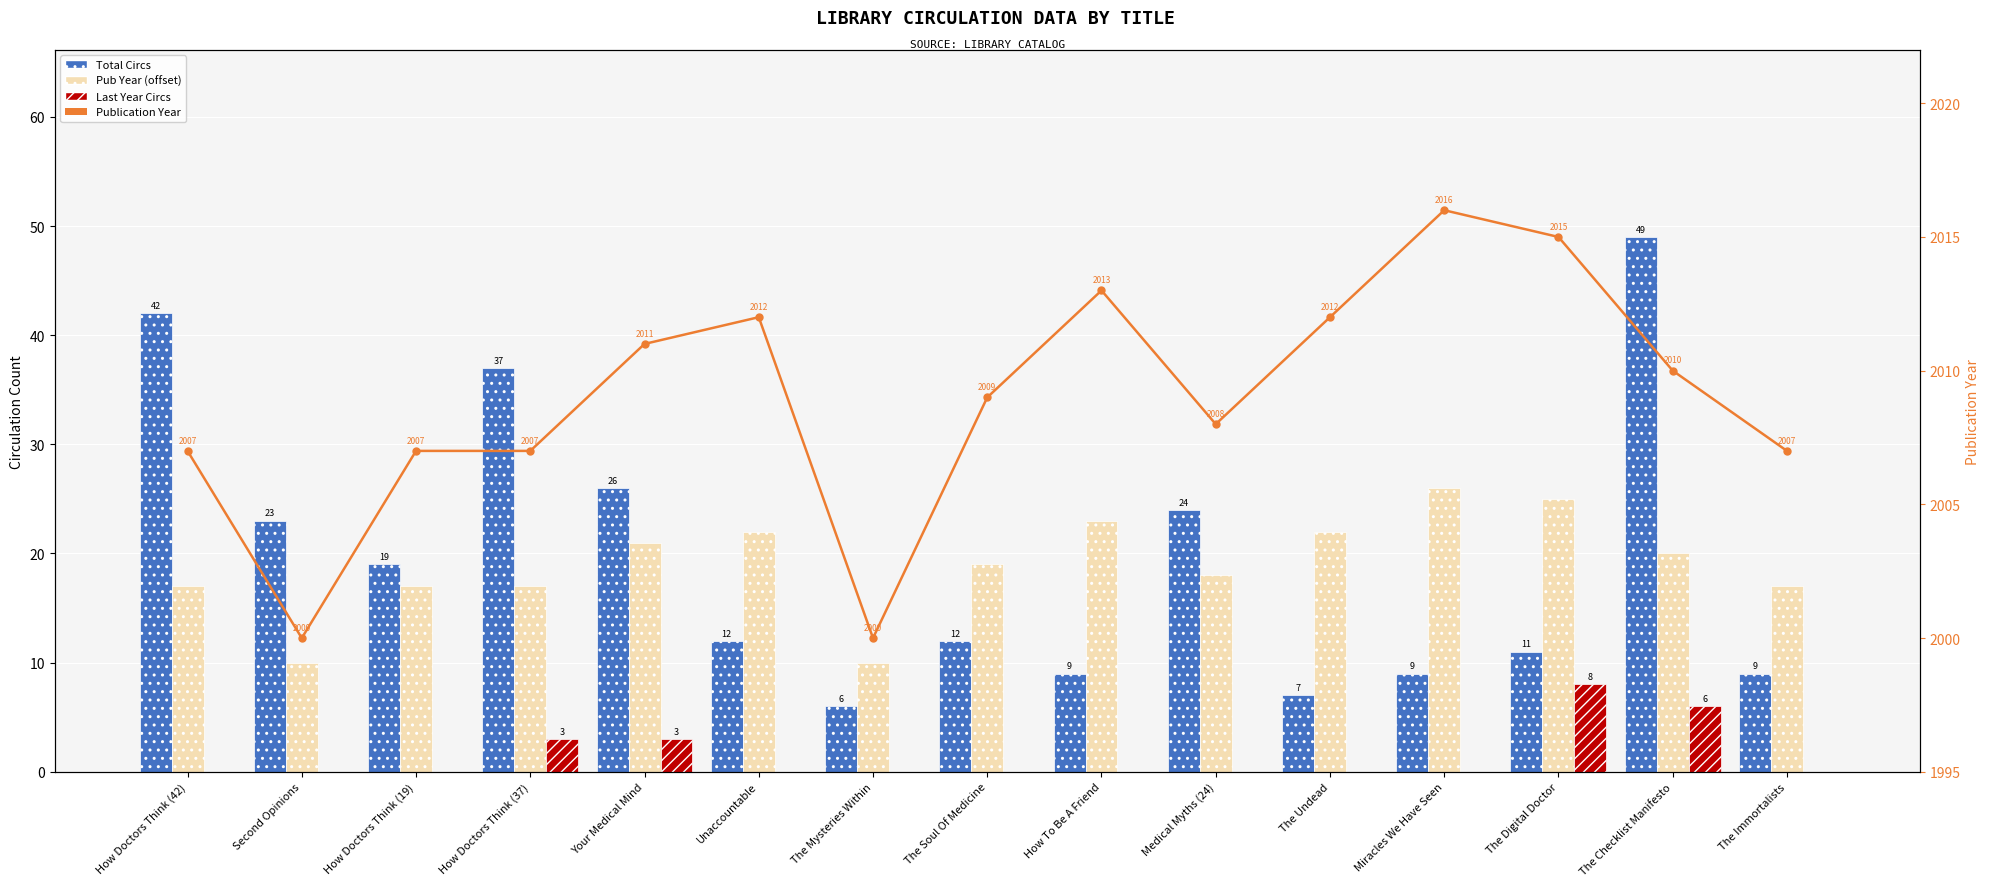

Rank the categories by Pub Year (offset from 1990) value from highest to lowest.

Miracles We Have Seen, The Digital Doctor, How To Be A Friend, Unaccountable, The Undead, Your Medical Mind, The Checklist Manifesto, The Soul Of Medicine, Medical Myths (24), How Doctors Think (42), How Doctors Think (19), How Doctors Think (37), The Immortalists, Second Opinions, The Mysteries Within